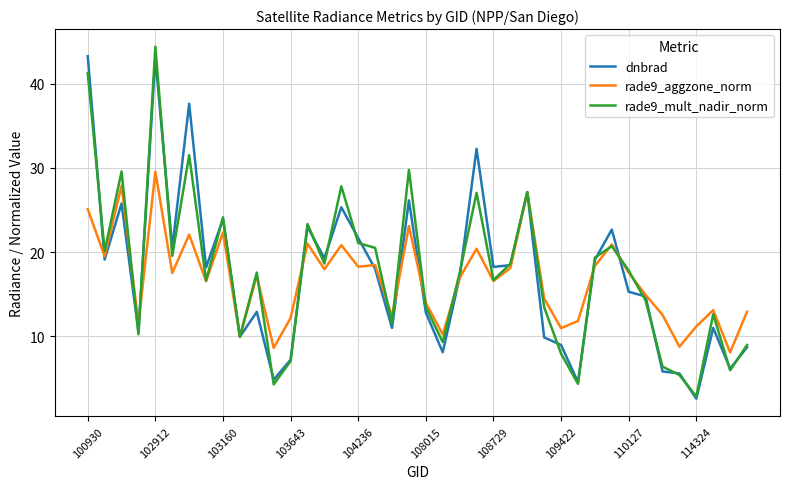

What is the minimum value for rade9_mult_nadir_norm?

2.9